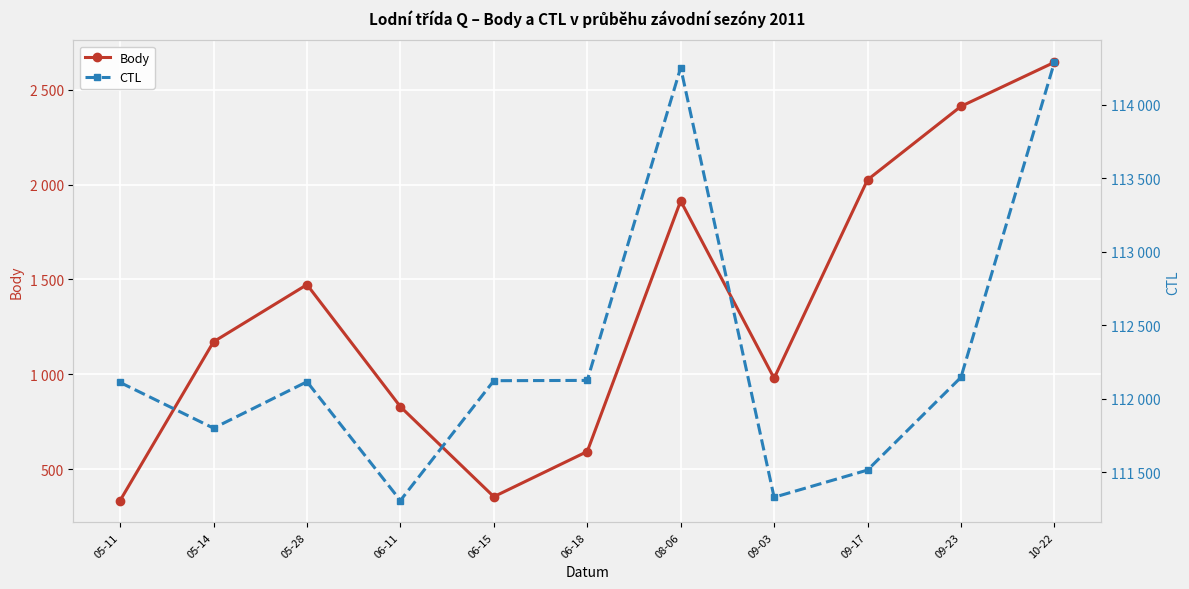

Where is Body nearest to the value 1490?

05-28